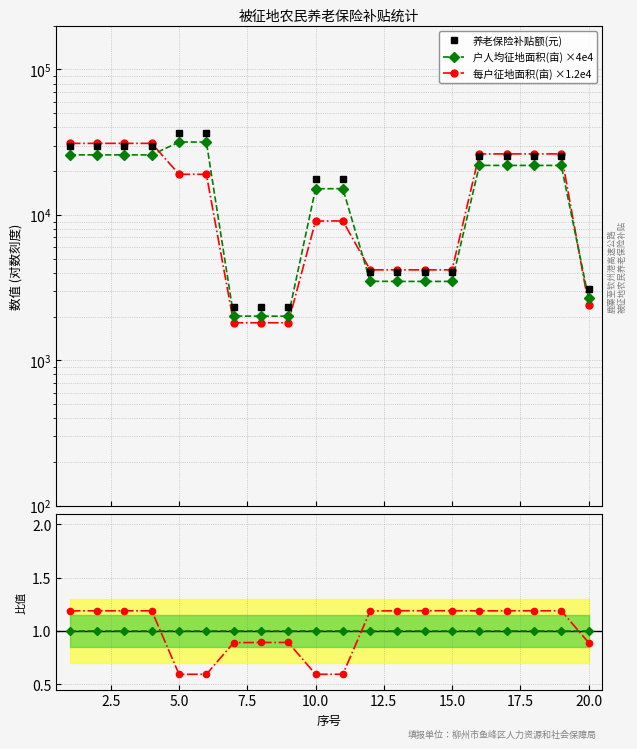

How many categories are shown in the chart?

20